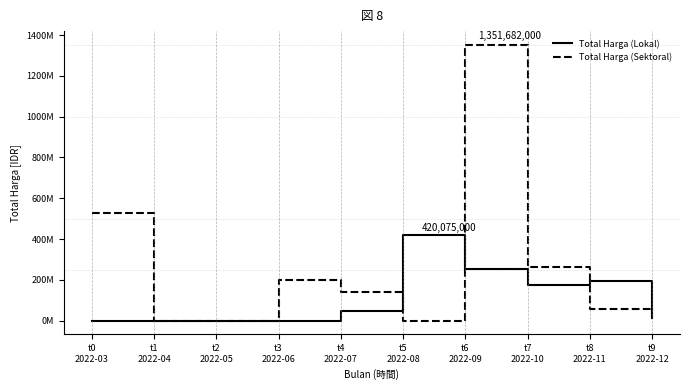

At which category does Total Harga (Sektoral) reach its first local peak?

t3
2022-06